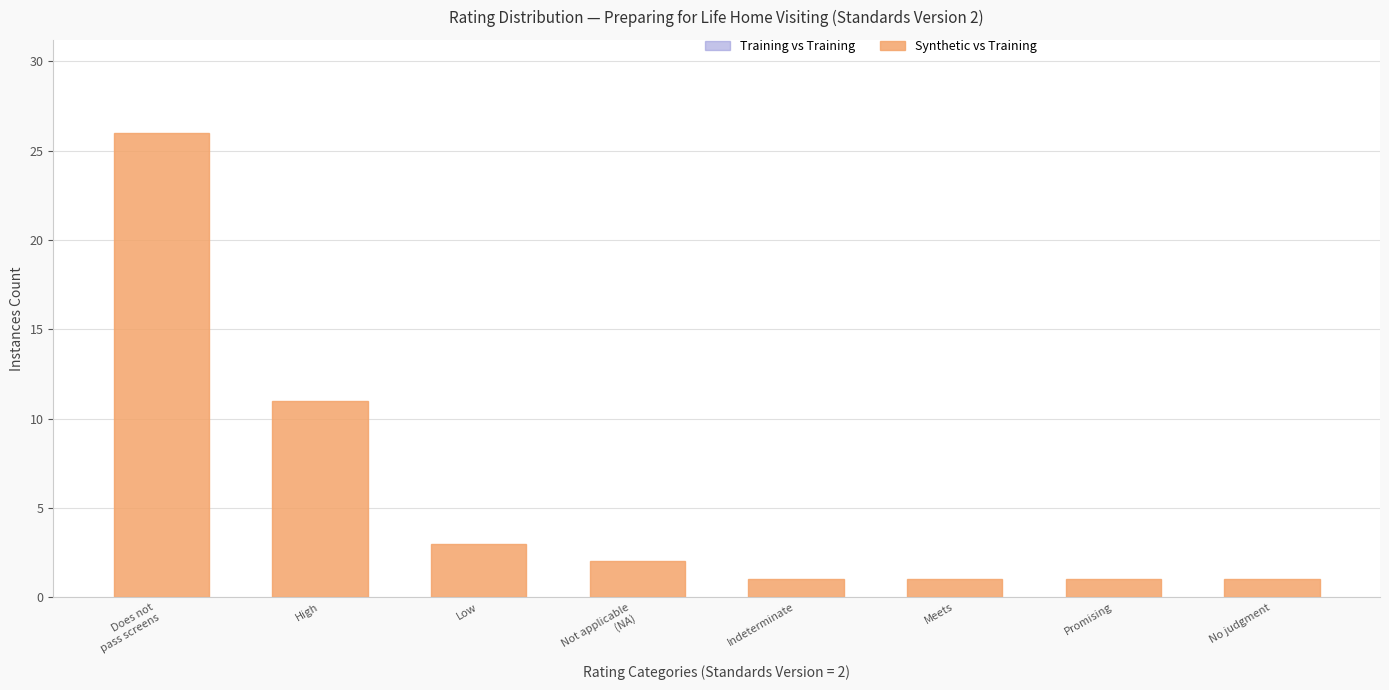

Reading left to right, extract all data points from this chart.

26	11	3	2	1	1	1	1